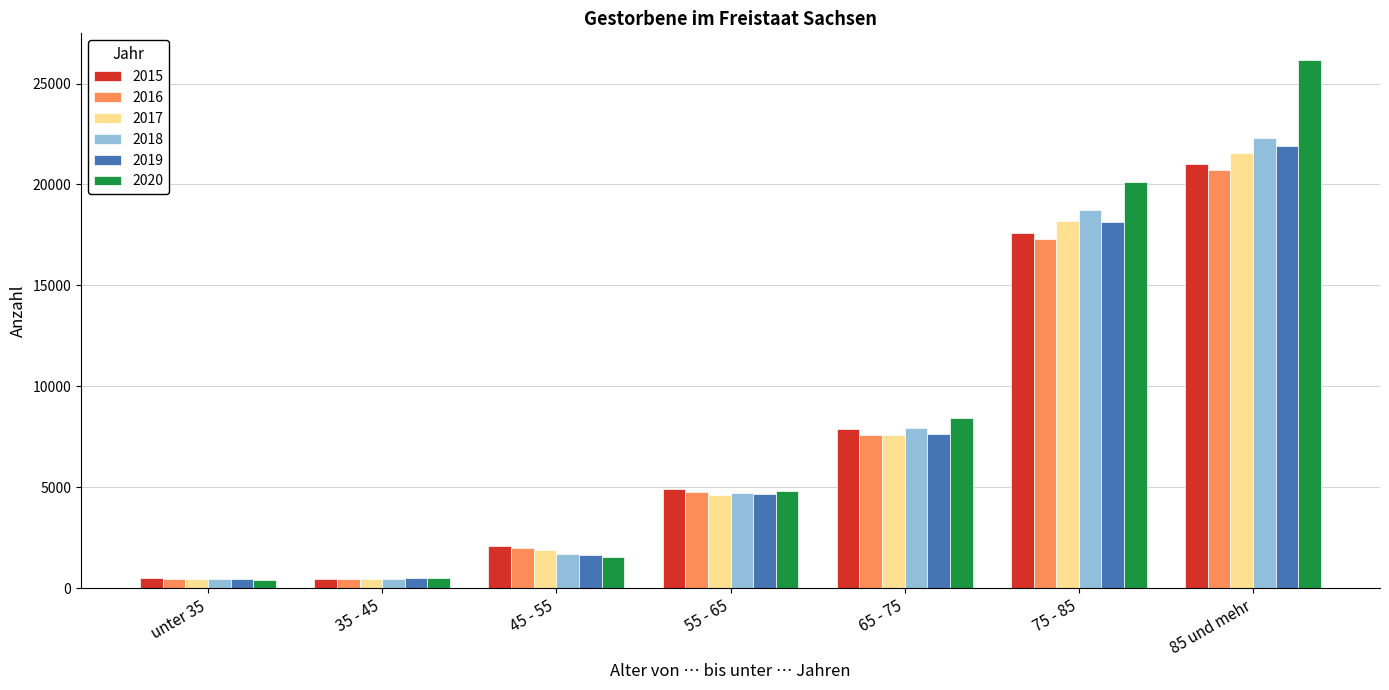

Is the value of 2019 at 75 - 85 greater than the value of 2018 at 75 - 85?

No